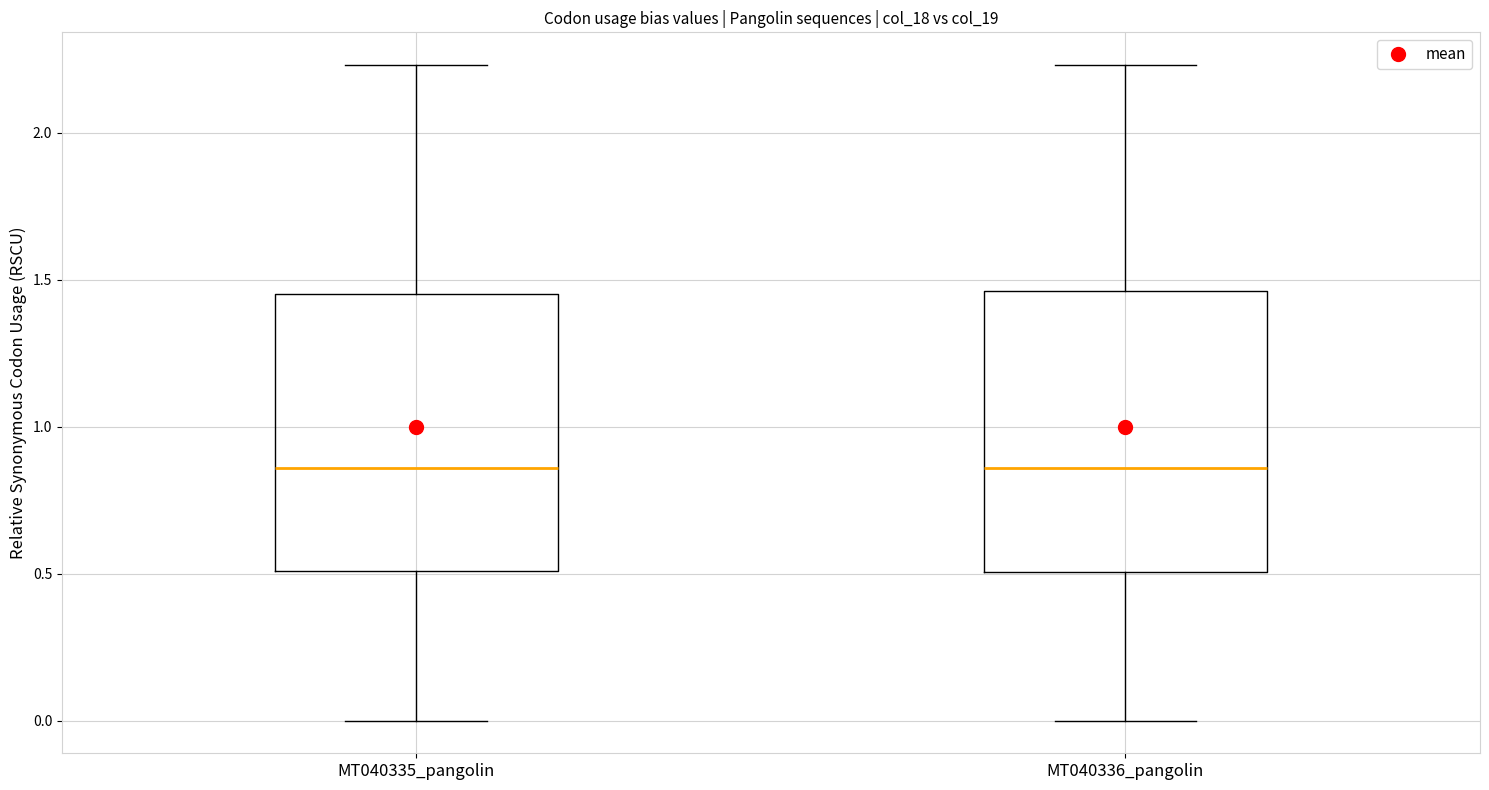

Where is the upper edge of the box for MT040336_pangolin on the y-axis? The values are not printed on the chart, so give them approximately, as read against the axis.

1.45